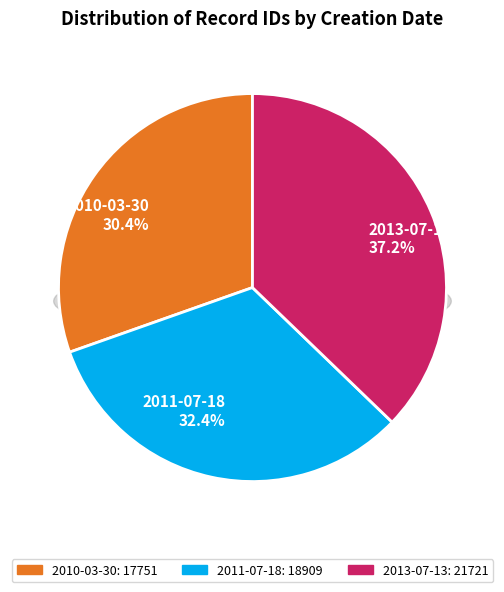

Count the number of slices in the pie.

3